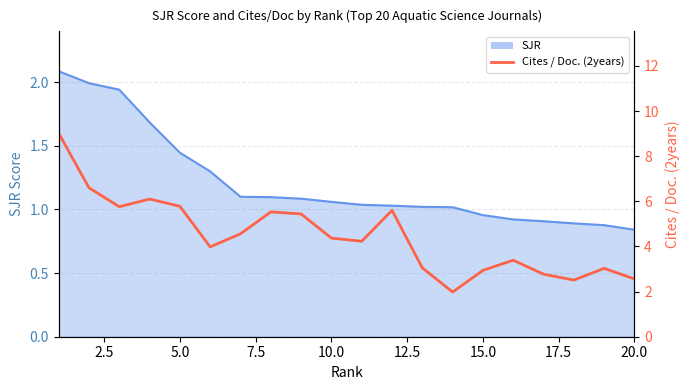

What is the minimum value shown in the chart?

2.0